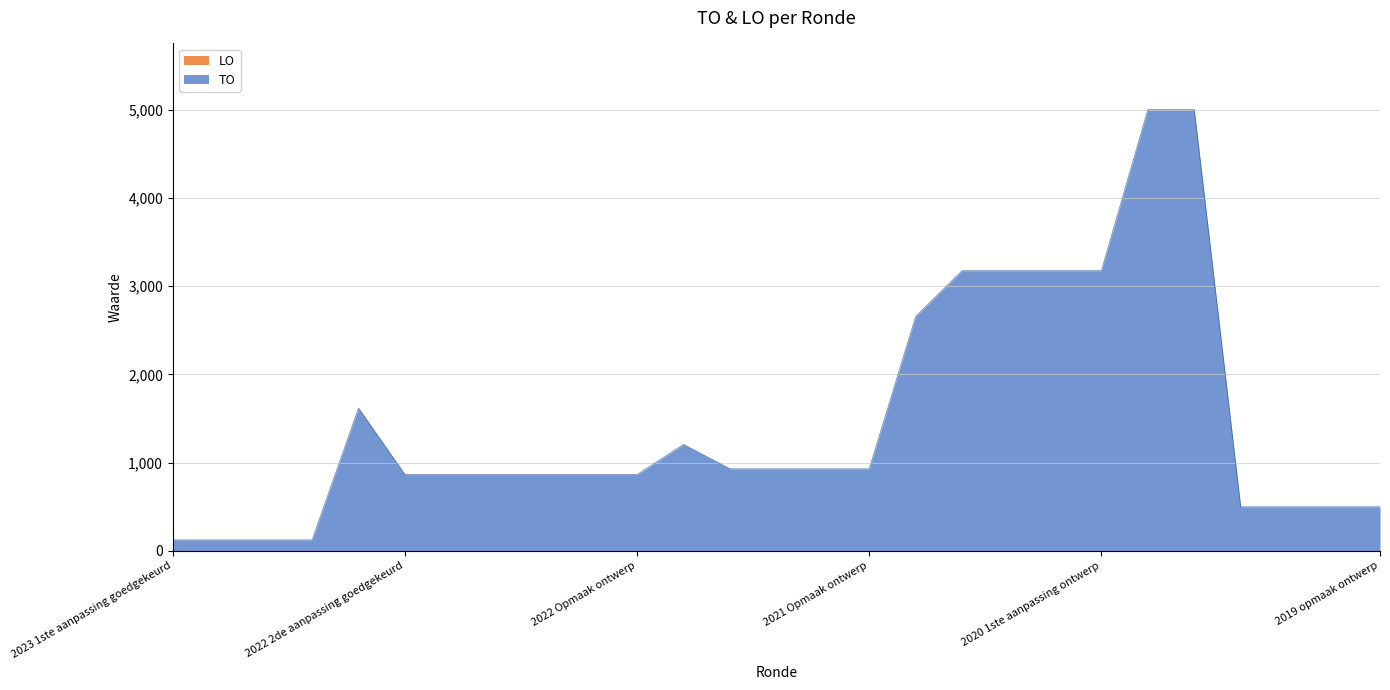

Between 2023 1ste aanpassing ontwerp and 2022 2de aanpassing goedgekeurd, which is larger?

2022 2de aanpassing goedgekeurd